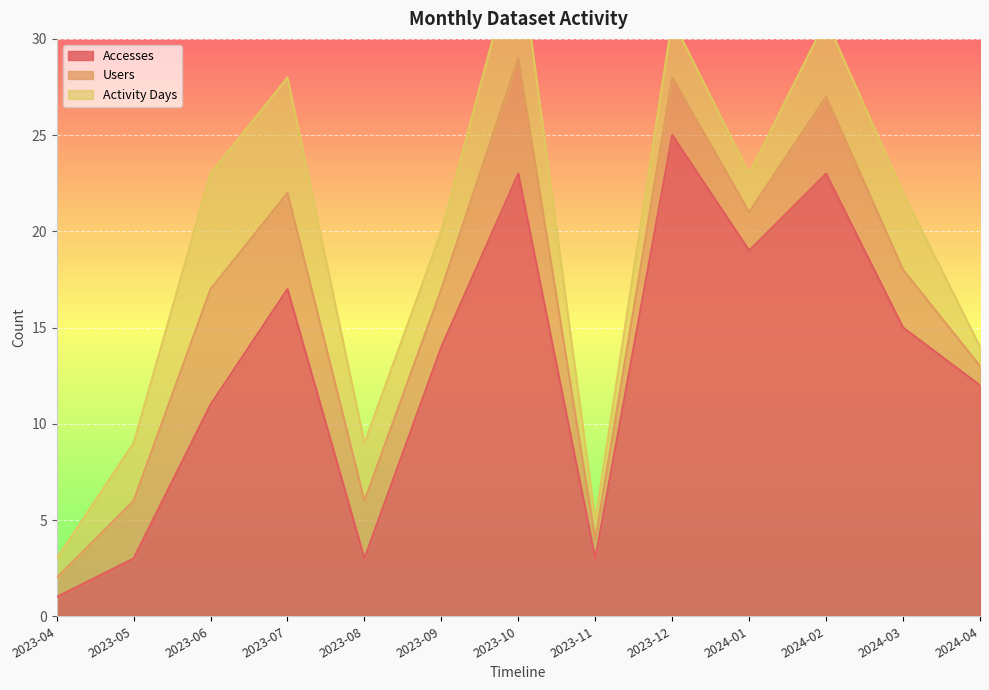

Which category has the lowest value in the Accesses series?

2023-04